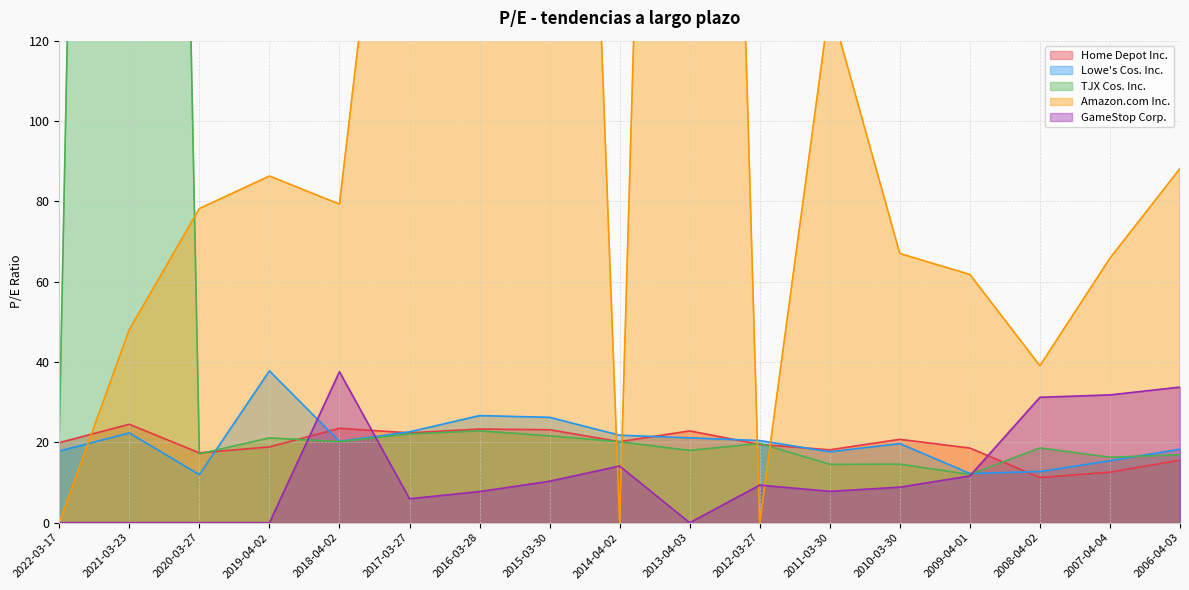

At which category does Home Depot Inc. reach its first local peak?

2021-03-23